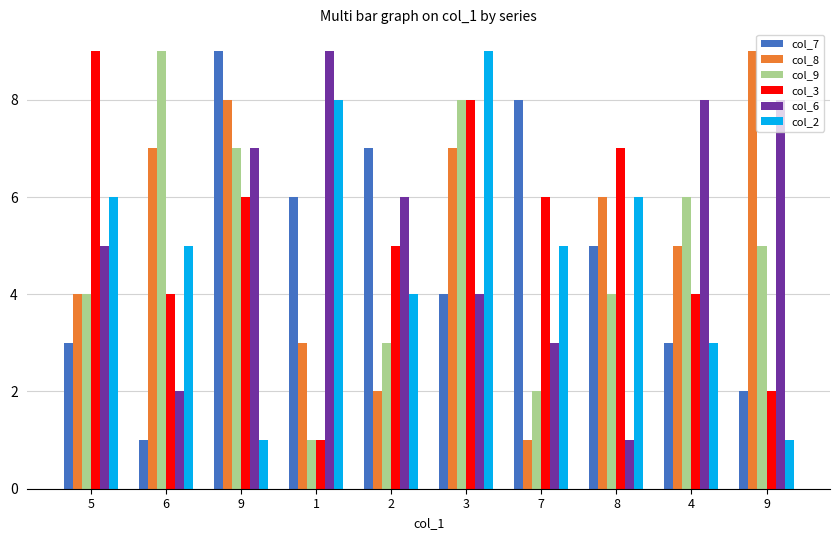

Reading left to right, extract all data points from this chart.

col_7: 3	1	9	6	7	4	8	5	3	2
col_8: 4	7	8	3	2	7	1	6	5	9
col_9: 4	9	7	1	3	8	2	4	6	5
col_3: 9	4	6	1	5	8	6	7	4	2
col_6: 5	2	7	9	6	4	3	1	8	8
col_2: 6	5	1	8	4	9	5	6	3	1